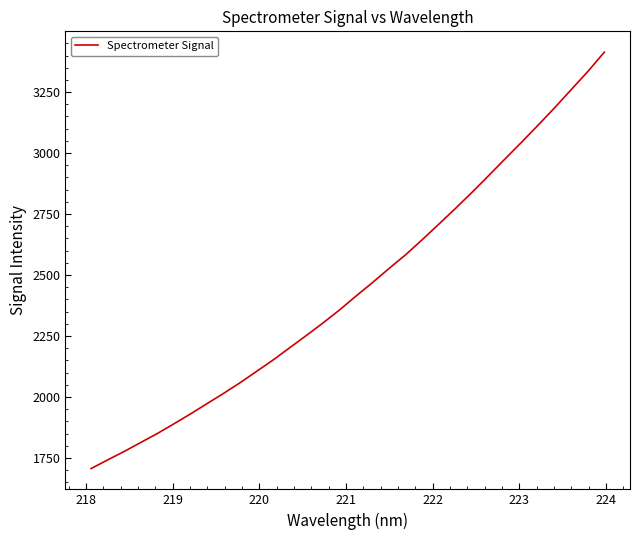

What is the difference between the second highest and second lowest values?

1592.5